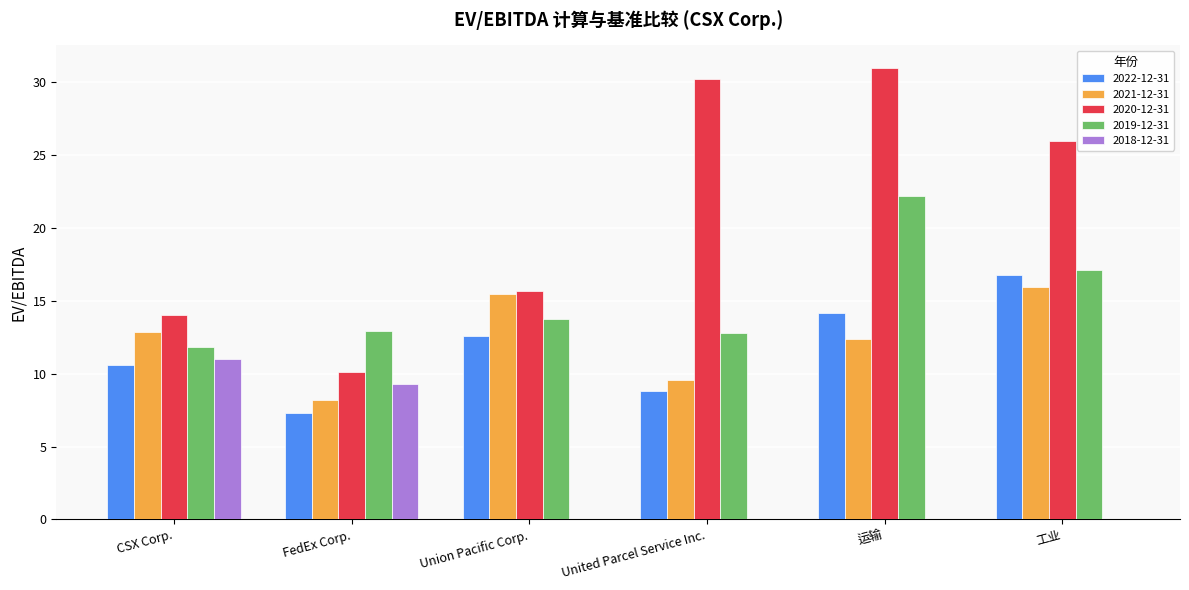

Count the number of categories in the chart.

6